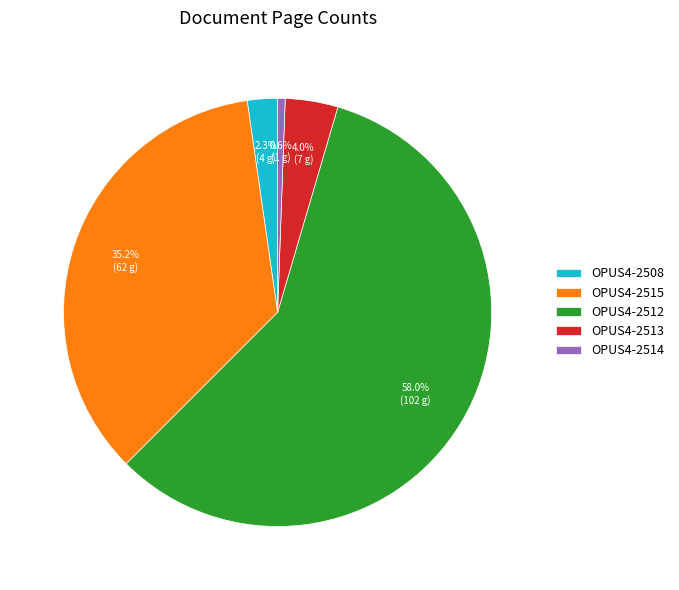

Is there a majority slice in this chart?

Yes